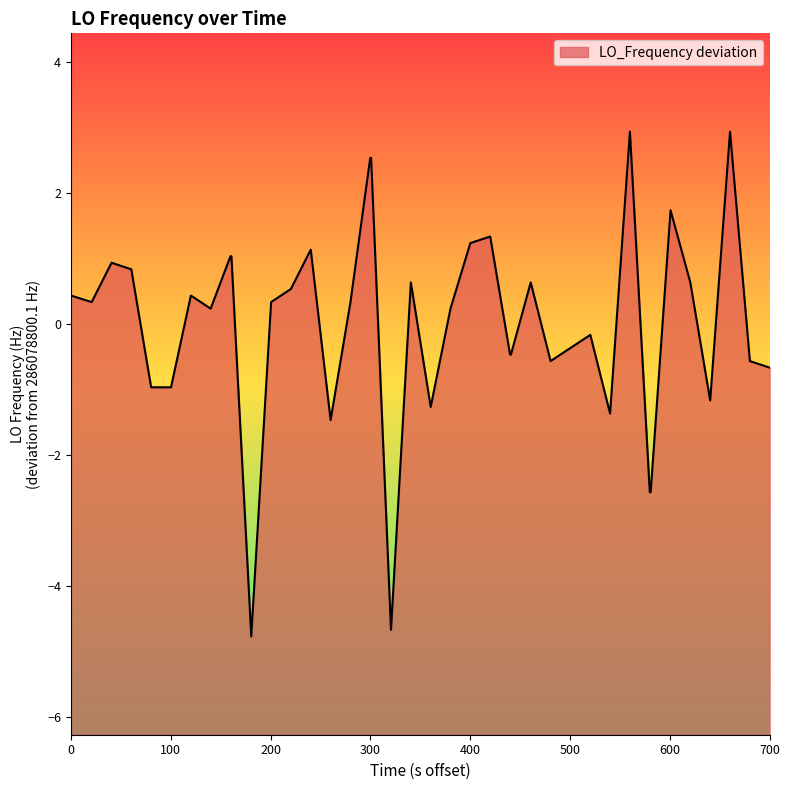

Reading left to right, what are all the values shown in this chart?

0.4	0.3	0.9	0.8	-1.0	-1.0	0.4	0.2	1.0	1.0	-4.8	0.3	0.5	1.1	-1.5	0.3	2.5	2.5	-4.7	0.6	-1.3	0.2	1.2	1.3	-0.5	-0.5	0.6	-0.6	-0.4	-0.2	-1.4	2.9	-2.6	-2.6	1.7	0.6	-1.2	2.9	-0.6	-0.7